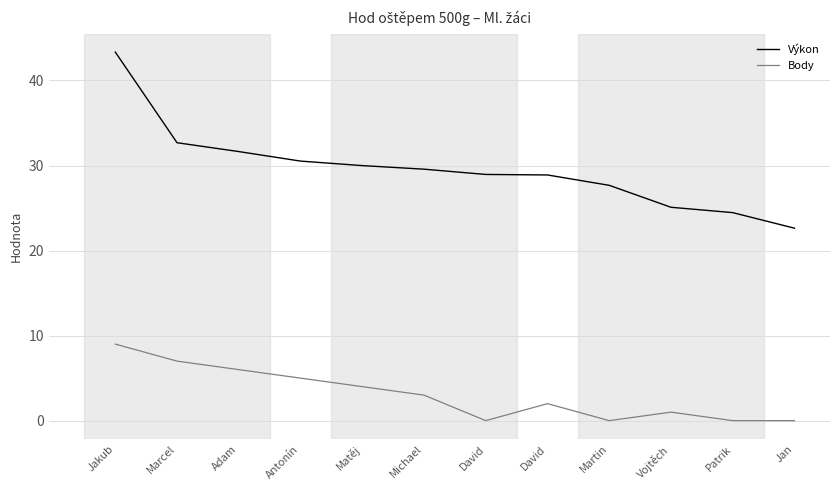

Which category has the highest value in the Body series?

Jakub